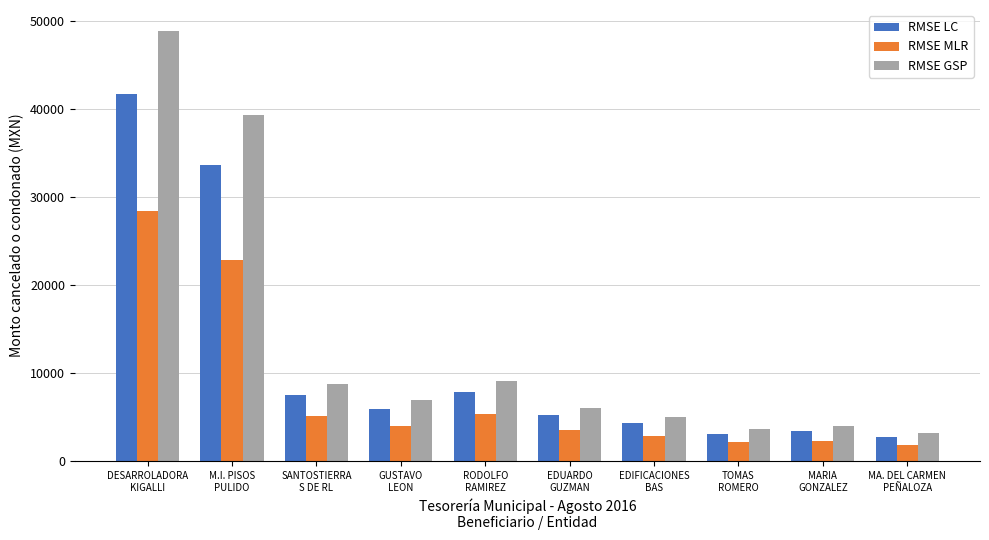

Which series has the widest spread of values?

RMSE GSP